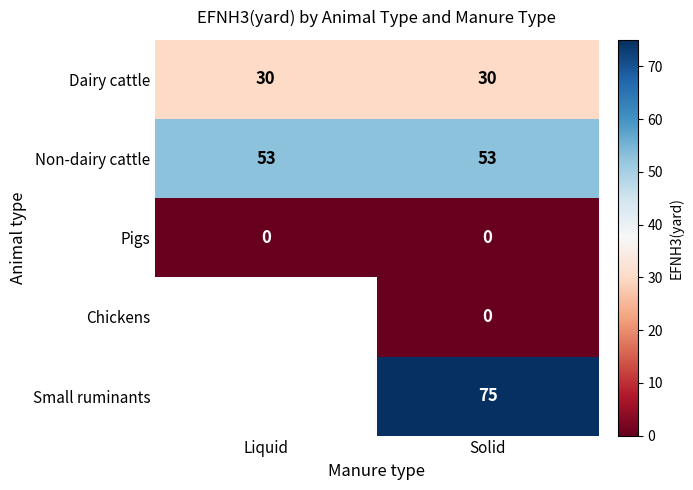

What is the approximate value of Dairy cattle at Solid?

30